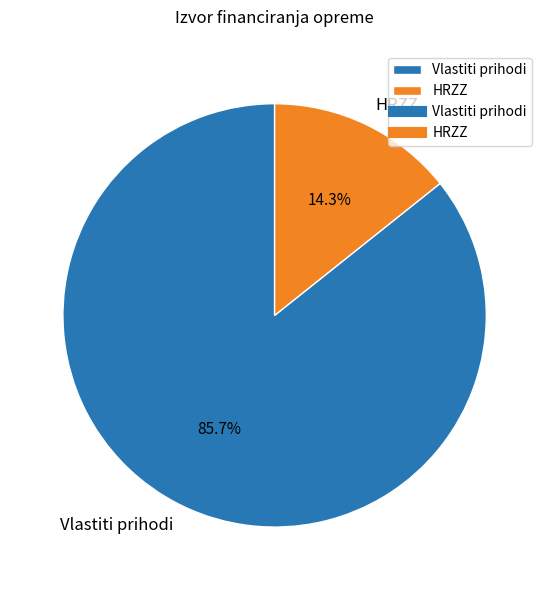

To the nearest percent, what percentage of the pie is Vlastiti prihodi?

86%